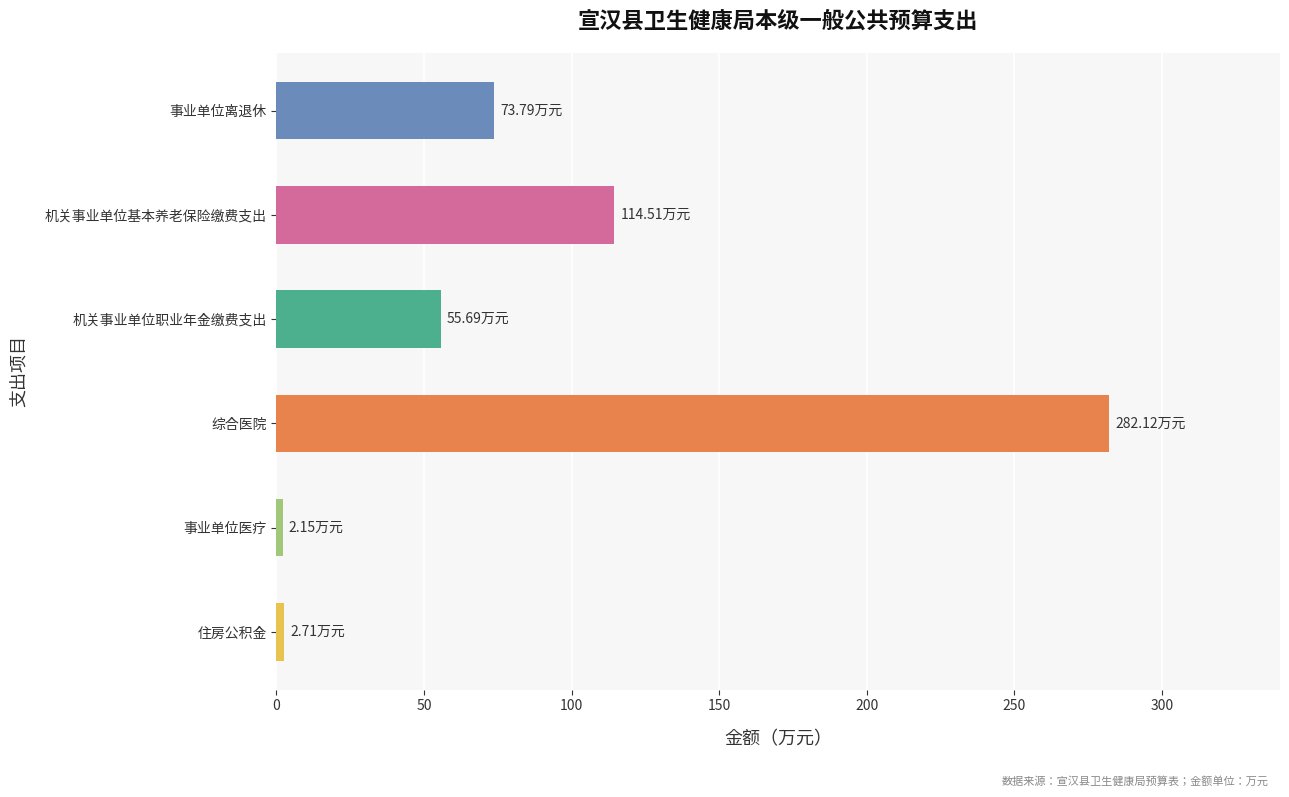

What is the difference between the maximum and minimum values?

280.0